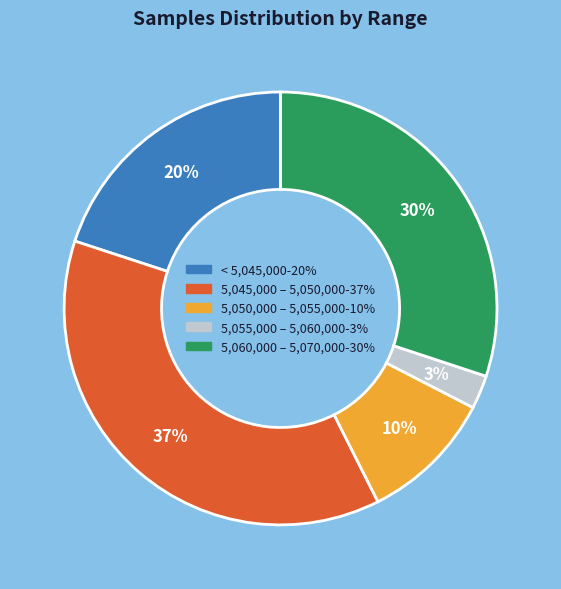

How many slices are in this pie chart?

5